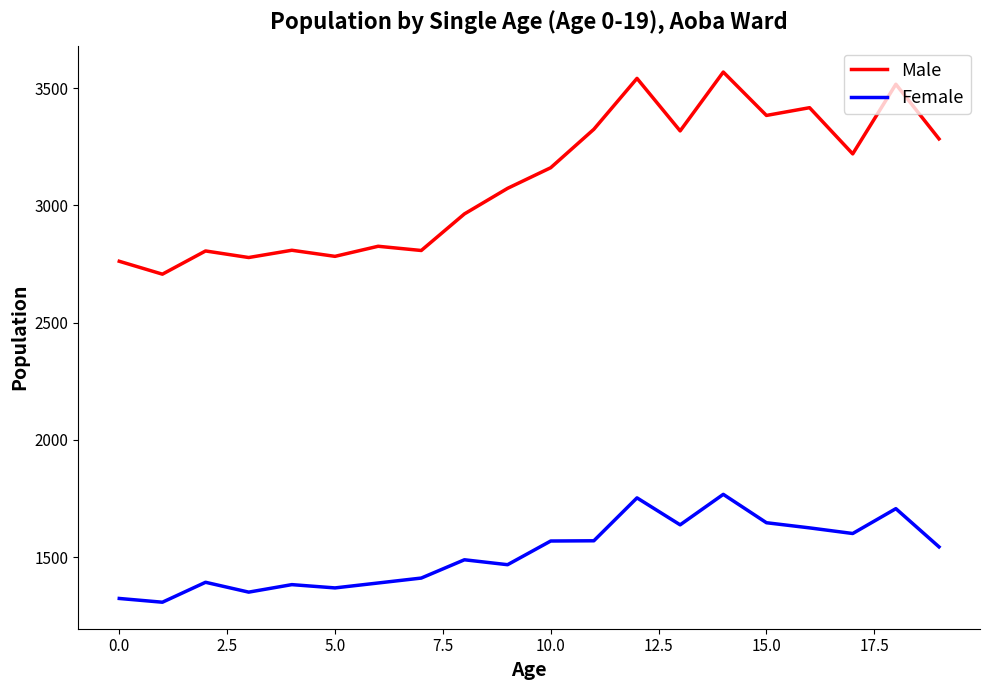

True or false: Female and Male intersect in this chart.

False